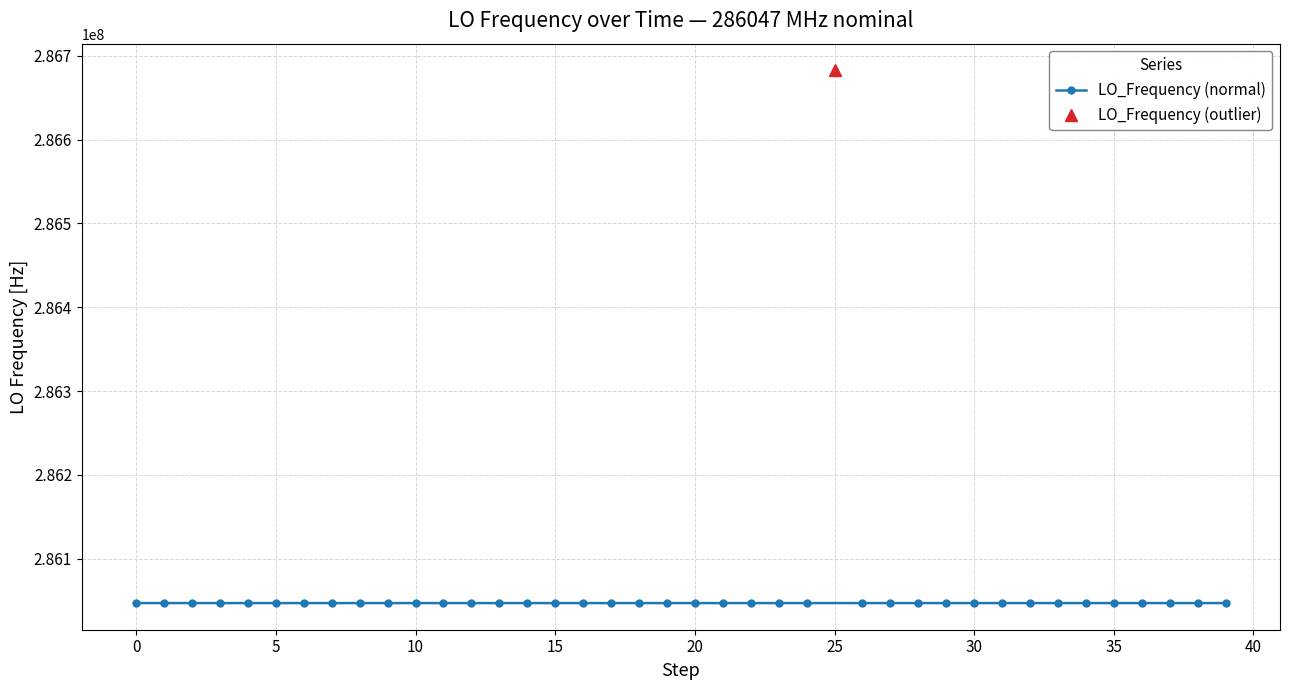

What value does the data have at 19?

286047001.2